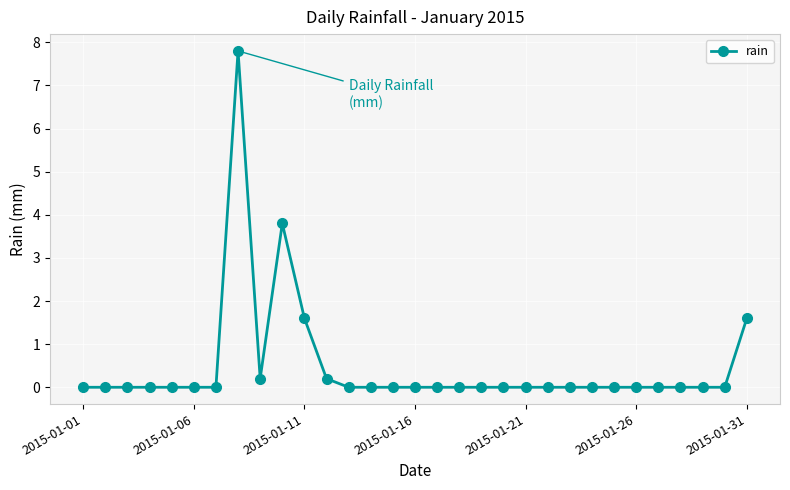

How many categories are shown in the chart?

31